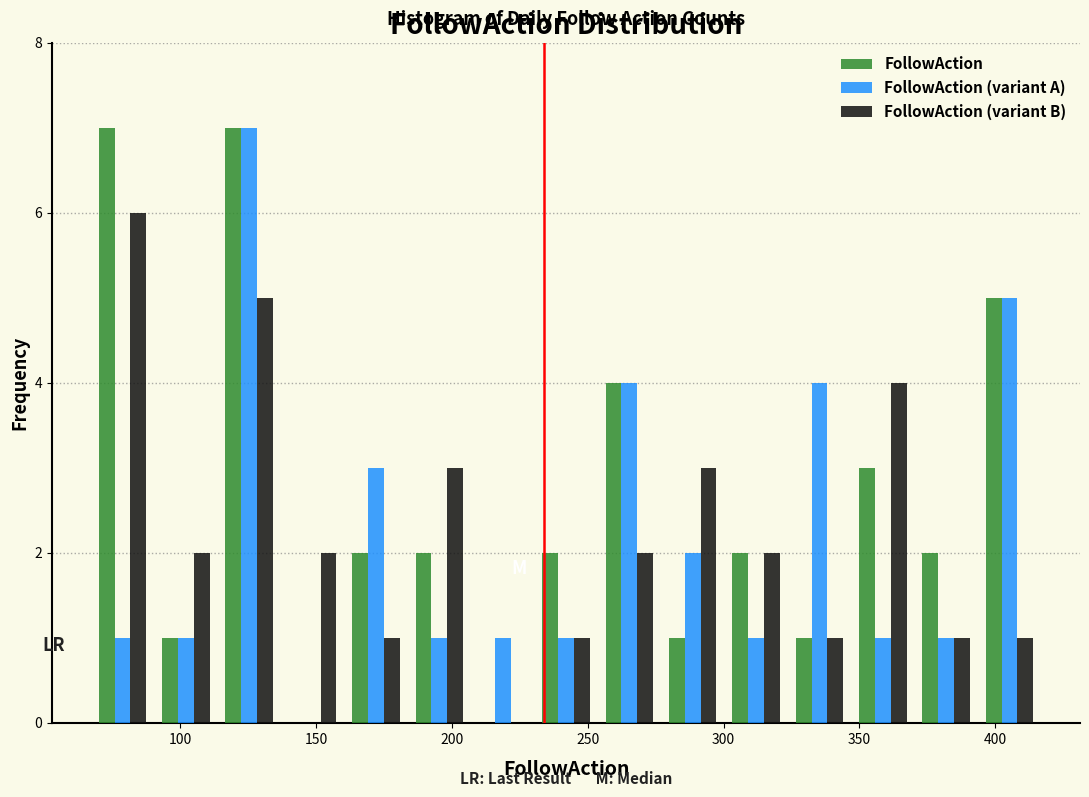

Reading left to right, list every range on the x-axis with the height of the bar of each series over it. Neither the bar edges nor the heights are printed on the chart, so give them approximately, as read against the axes.

65 to 90: FollowAction=7	FollowAction (variant A)=1	FollowAction (variant B)=6
90 to 115: FollowAction=1	FollowAction (variant A)=1	FollowAction (variant B)=2
115 to 135: FollowAction=7	FollowAction (variant A)=7	FollowAction (variant B)=5
135 to 160: FollowAction=0	FollowAction (variant A)=0	FollowAction (variant B)=2
160 to 185: FollowAction=2	FollowAction (variant A)=3	FollowAction (variant B)=1
185 to 205: FollowAction=2	FollowAction (variant A)=1	FollowAction (variant B)=3
205 to 230: FollowAction=0	FollowAction (variant A)=1	FollowAction (variant B)=0
230 to 255: FollowAction=2	FollowAction (variant A)=1	FollowAction (variant B)=1
255 to 275: FollowAction=4	FollowAction (variant A)=4	FollowAction (variant B)=2
275 to 300: FollowAction=1	FollowAction (variant A)=2	FollowAction (variant B)=3
300 to 325: FollowAction=2	FollowAction (variant A)=1	FollowAction (variant B)=2
325 to 345: FollowAction=1	FollowAction (variant A)=4	FollowAction (variant B)=1
345 to 370: FollowAction=3	FollowAction (variant A)=1	FollowAction (variant B)=4
370 to 395: FollowAction=2	FollowAction (variant A)=1	FollowAction (variant B)=1
395 to 415: FollowAction=5	FollowAction (variant A)=5	FollowAction (variant B)=1